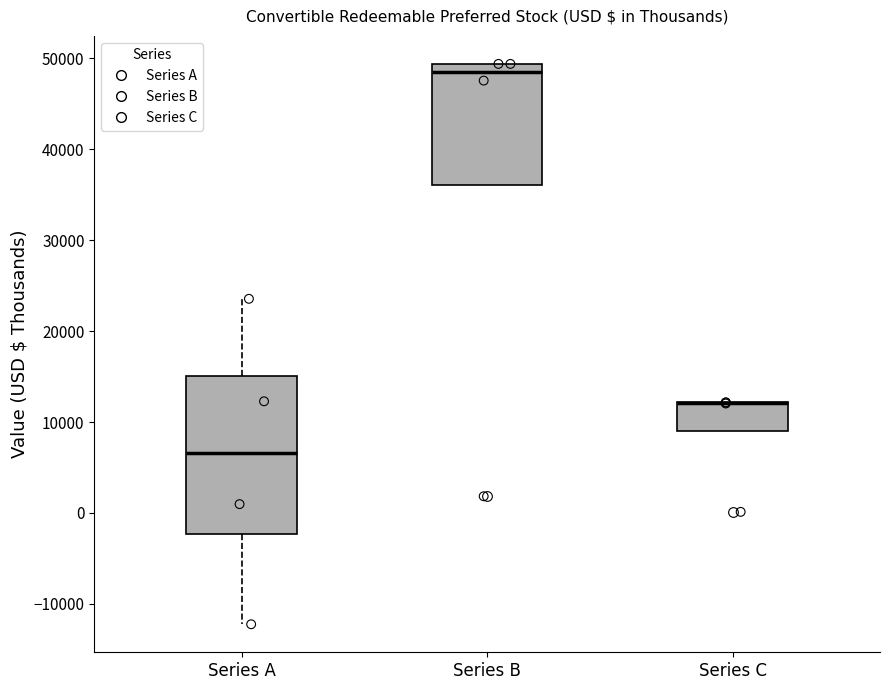

Comparing the boxes themselves (not the whiskers), which one is the tallest?

Series A